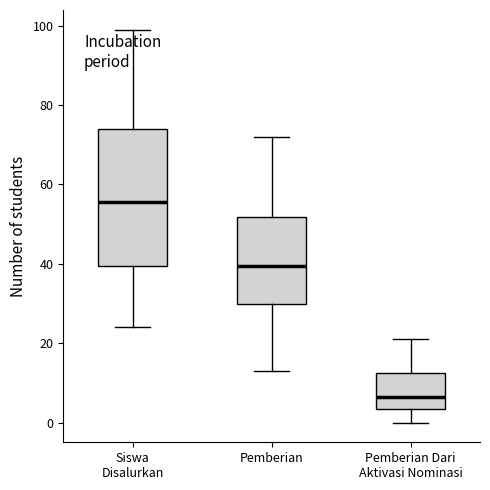

Reading left to right, transcribe this box plot: for each box, give where its median line is, the range the box spans, and where its two whiskers end, as read against the y-axis. The values are not printed on the chart, so give them approximately, as read against the axis.

Siswa Disalurkan: median 56, box 40 to 74, whiskers 24 to 100
Pemberian: median 40, box 30 to 52, whiskers 14 to 72
Pemberian Dari Aktivasi Nominasi: median 6, box 4 to 12, whiskers 0 to 22